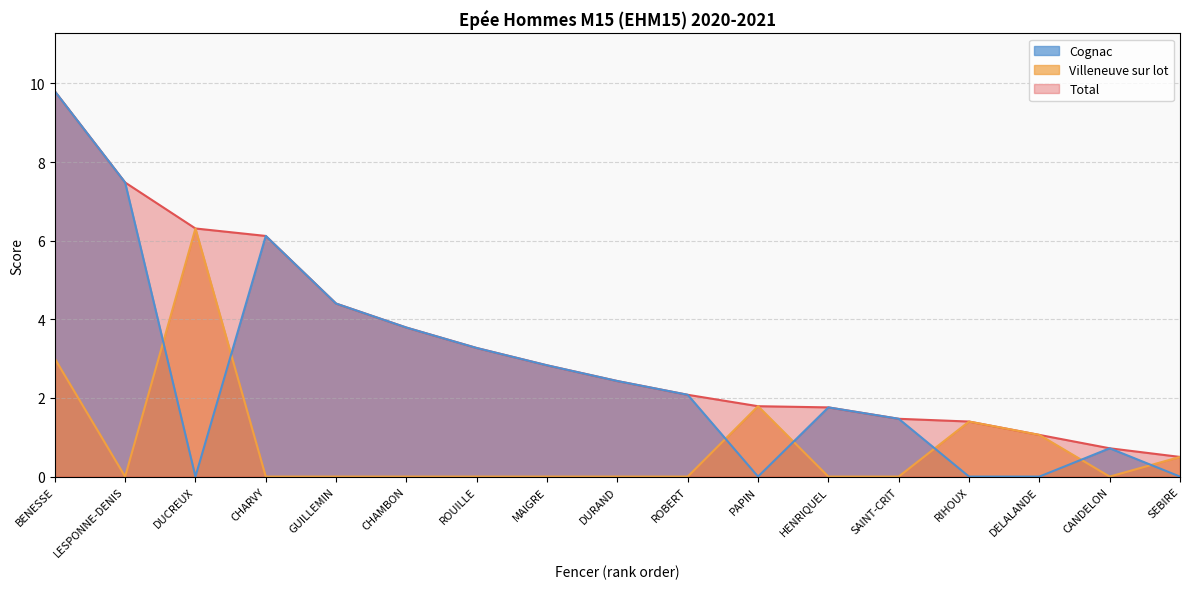

Rank the series by their average value, from highest to lowest.

Total, Cognac, Villeneuve sur lot